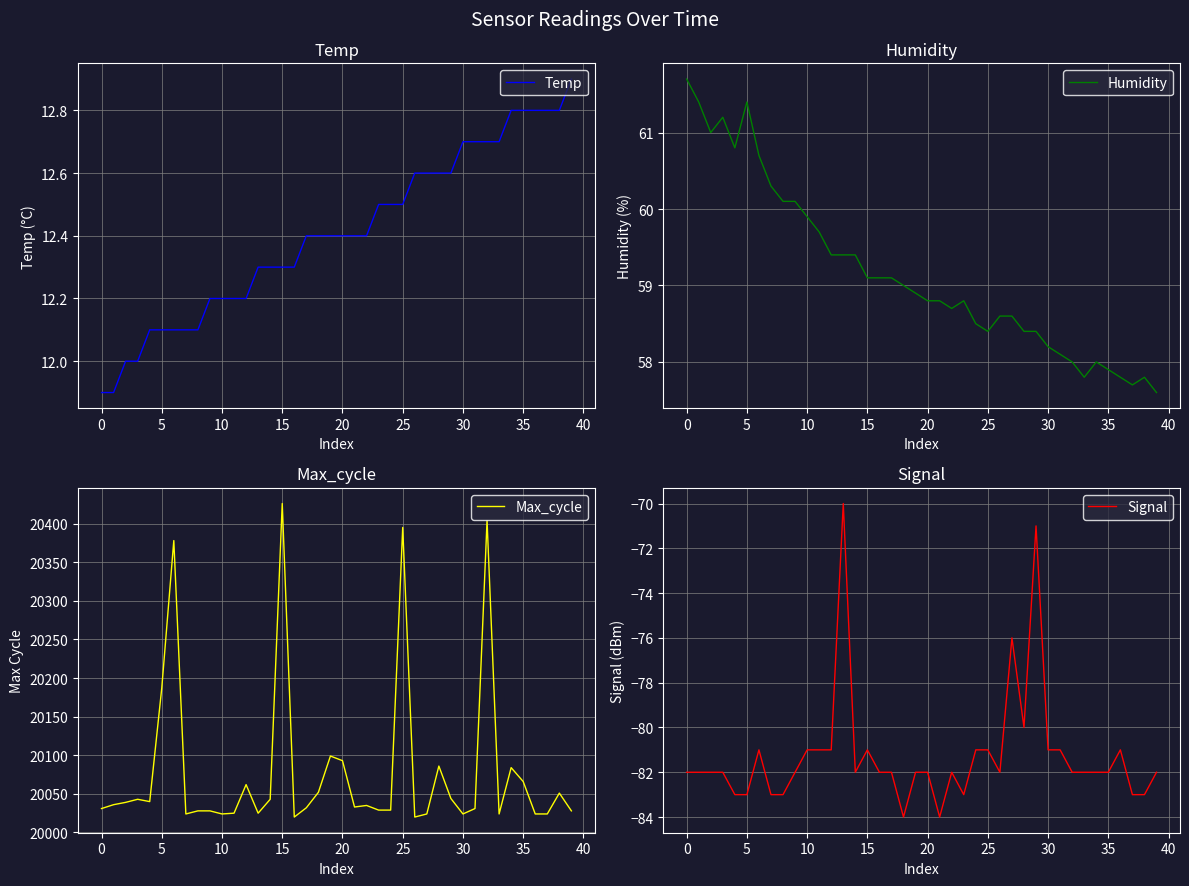

The value of Max_cycle at 25 is 11964. True or false?

False